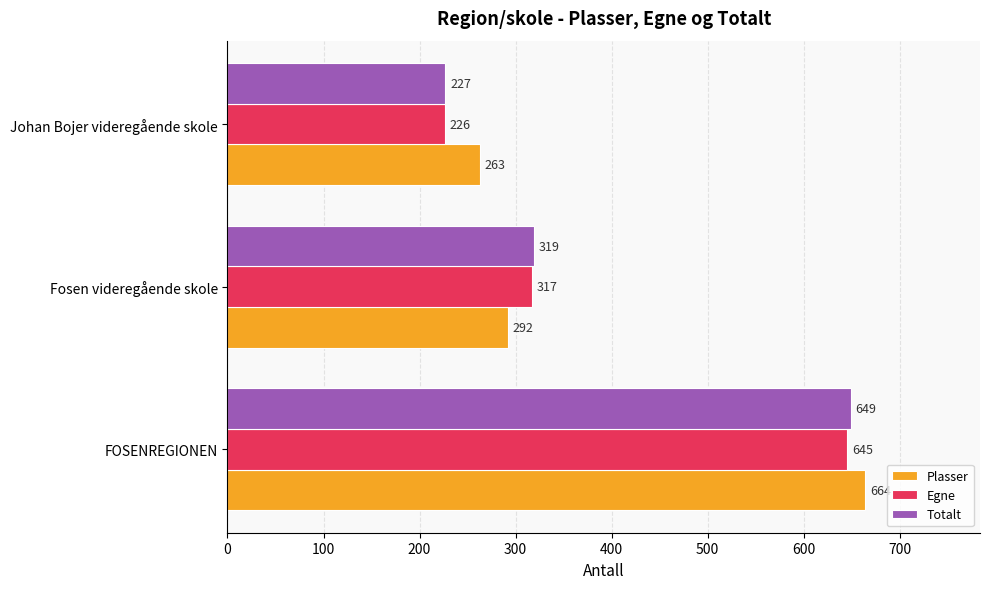

Rank the series by their average value, from highest to lowest.

Plasser, Totalt, Egne